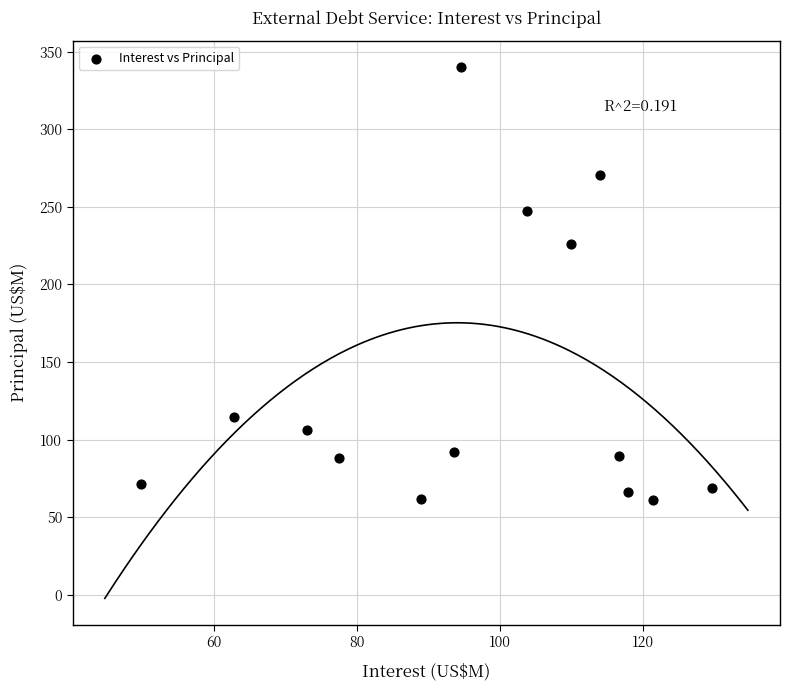

What Y value in the scatter plot is closest to 200?

226.1